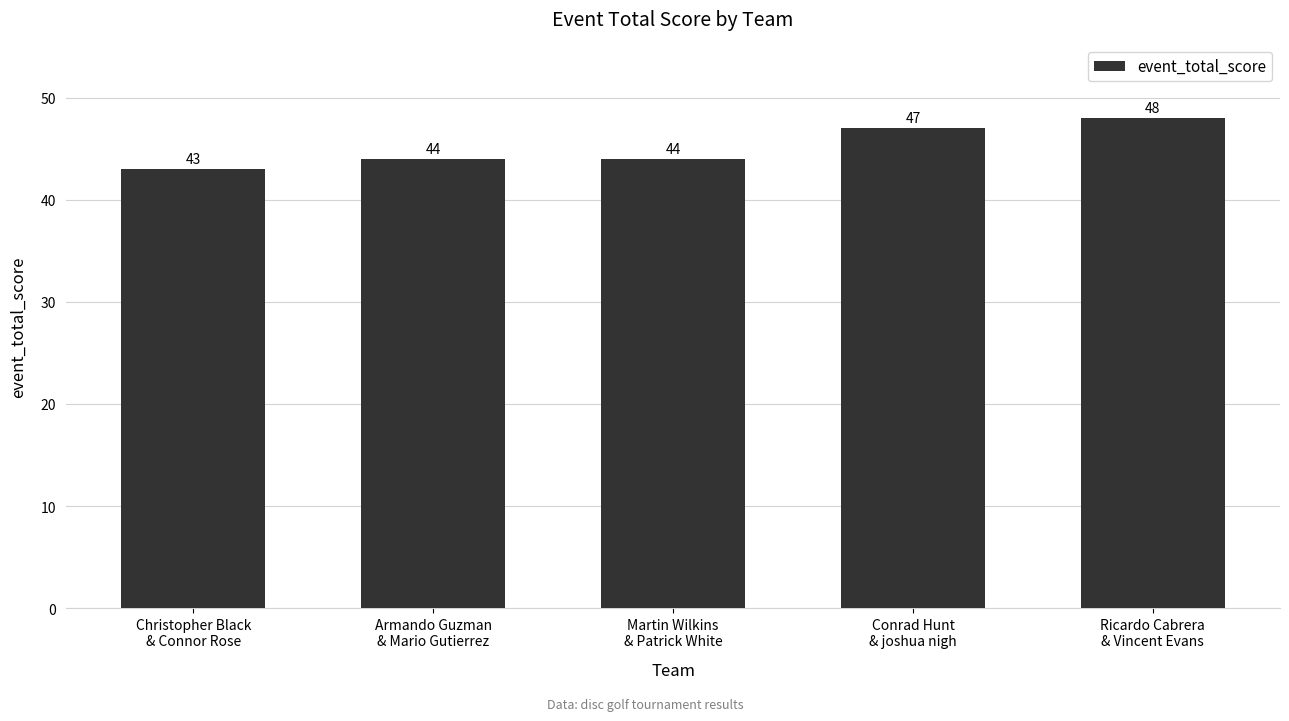

How many bars are there in total?

5